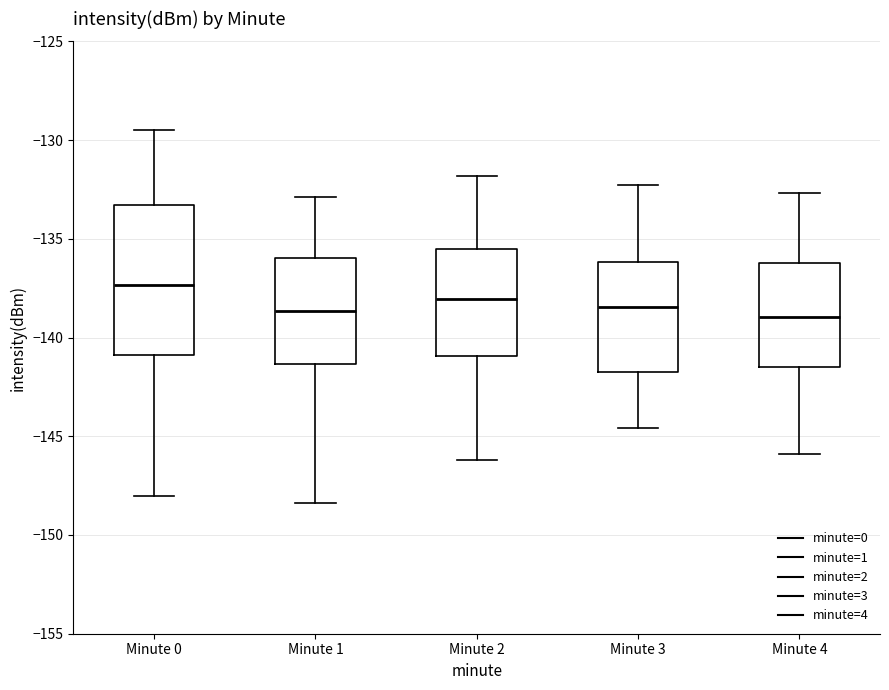

Where does the median line of the box for Minute 2 sit on the y-axis? The values are not printed on the chart, so give them approximately, as read against the axis.

-138.0